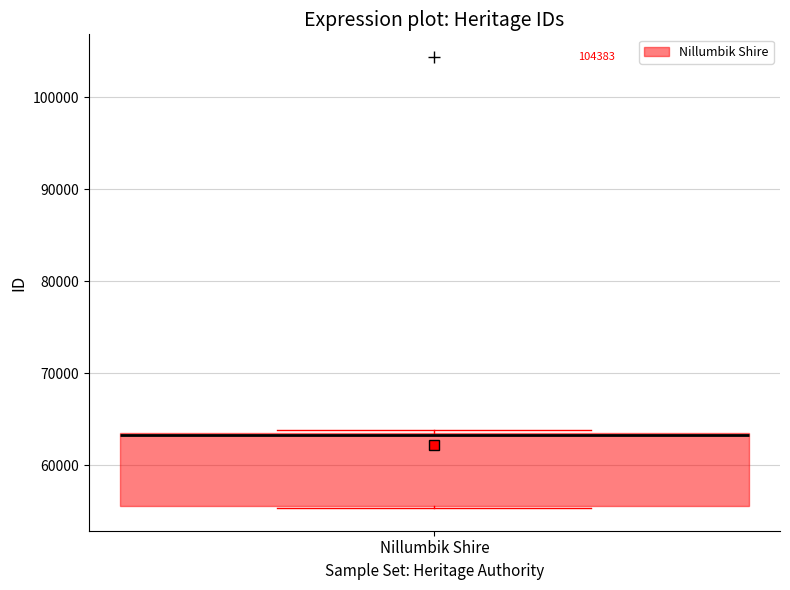

Transcribe this box plot: give where the median line is, the range the box spans, and where the two whiskers end, as read against the y-axis. The values are not printed on the chart, so give them approximately, as read against the axis.

median 63000, box 56000 to 63000, whiskers 55000 to 64000